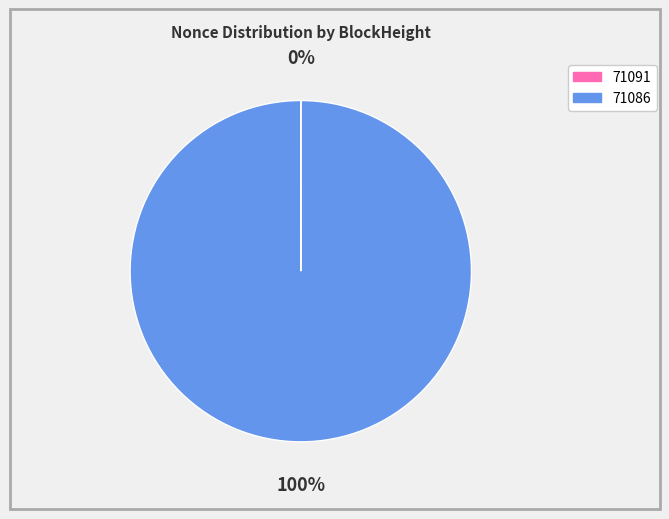

To the nearest percent, what portion does 71086 represent?

100%